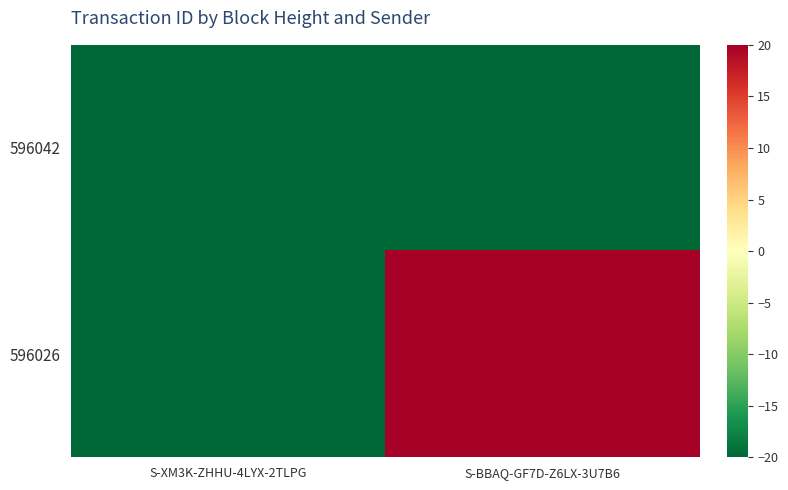

Rank the series by their average value, from highest to lowest.

596026, 596042